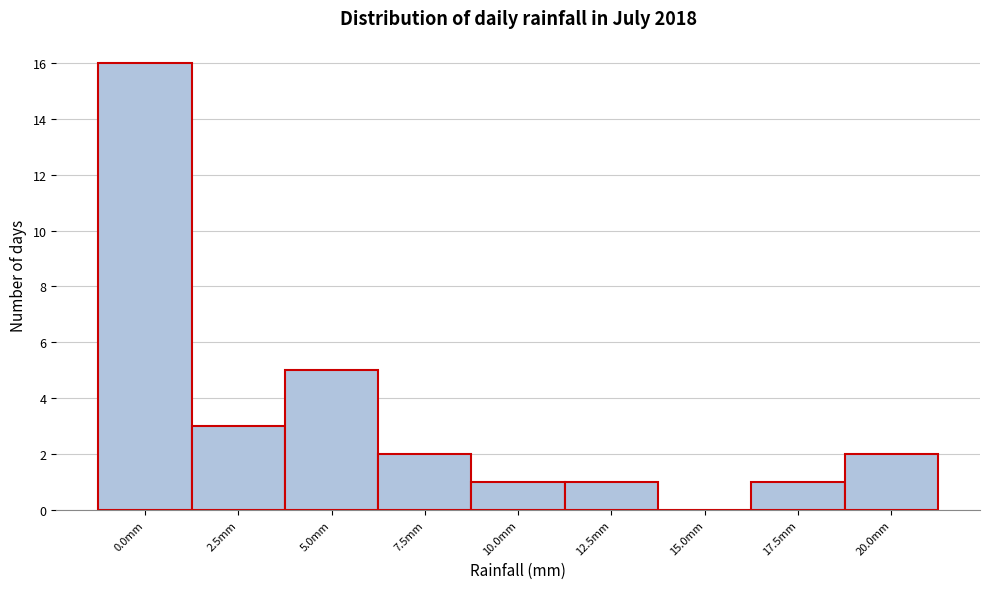

Reading left to right, transcribe all the data shown in this chart.

0.0mm=16	2.5mm=3	5.0mm=5	7.5mm=2	10.0mm=1	12.5mm=1	15.0mm=0	17.5mm=1	20.0mm=2